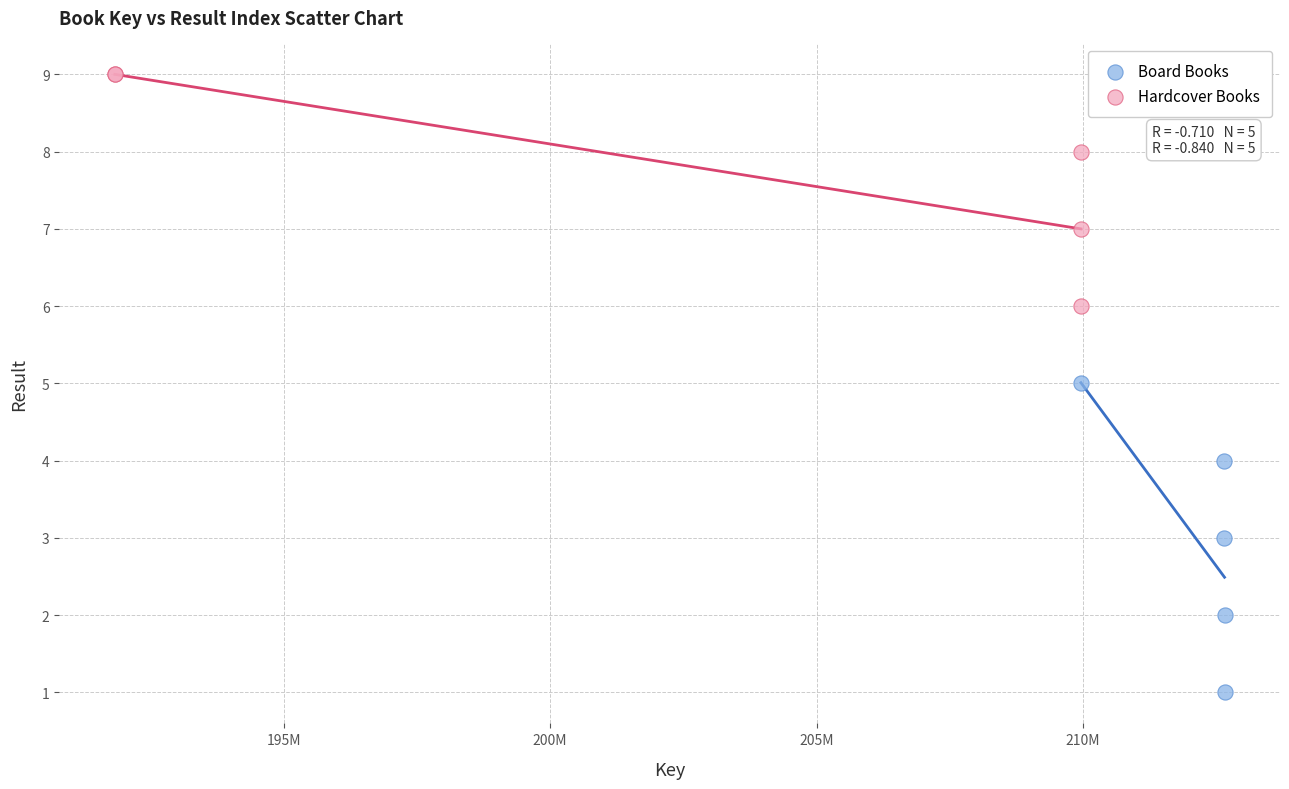

Which series has the largest Y range (max minus min)?

Board Books